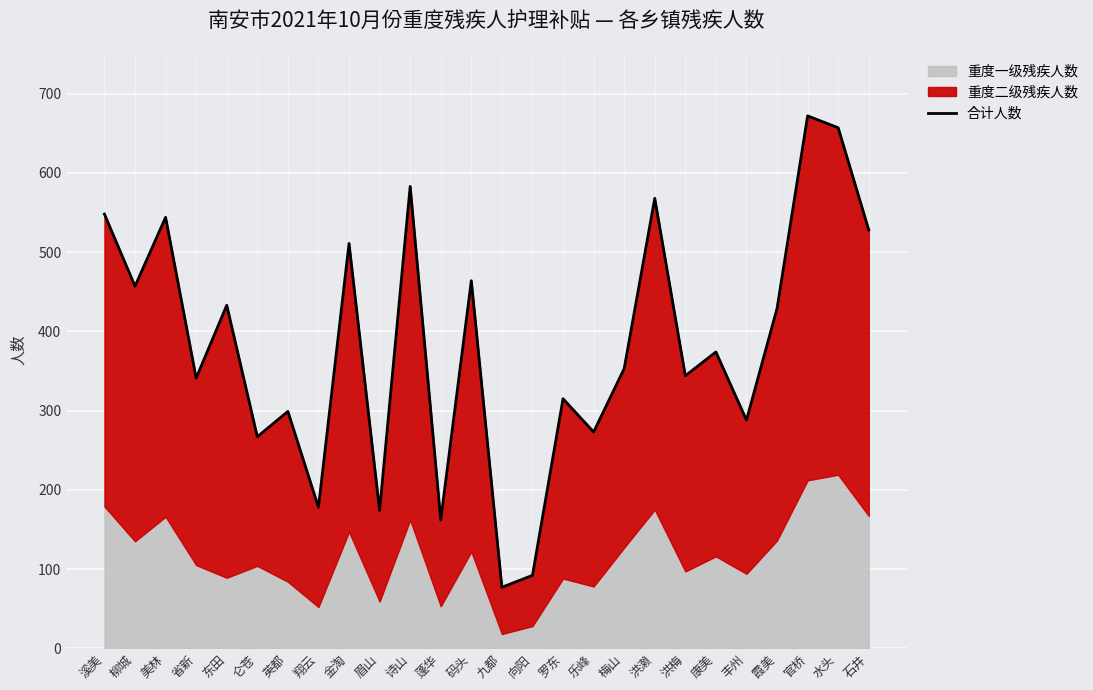

True or false: the data has more than 0 interior local peaks.

True